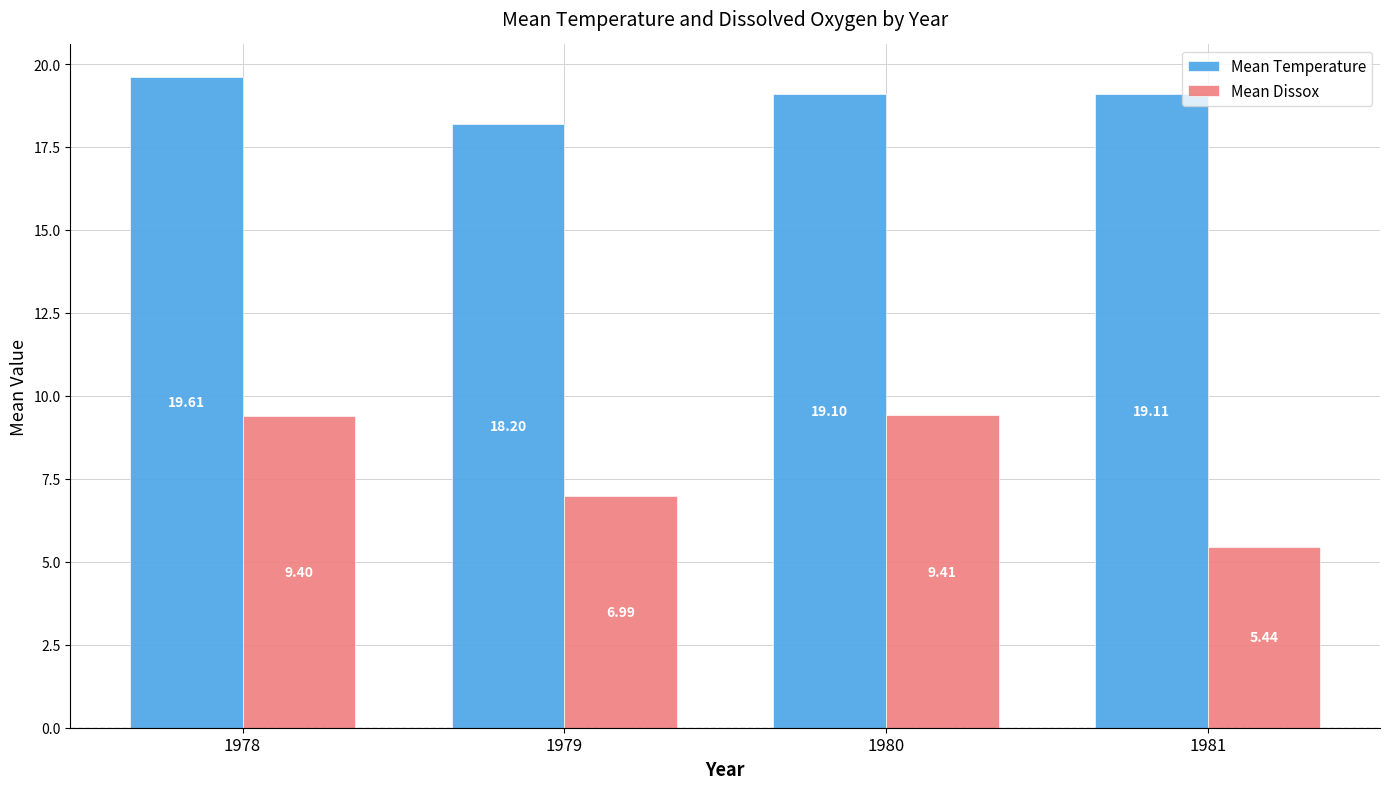

Read the Mean Temperature value at 1978.

19.6